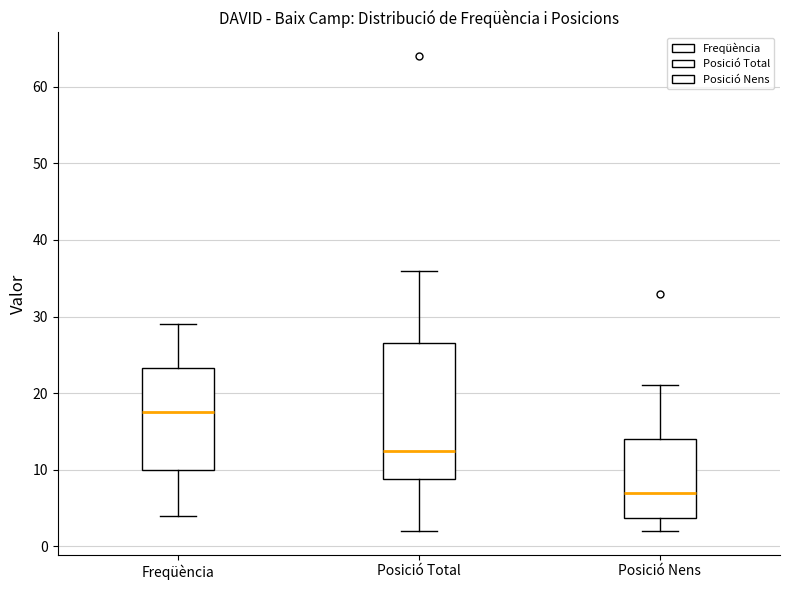

Where does the upper whisker of the box for Posició Total end on the y-axis? The values are not printed on the chart, so give them approximately, as read against the axis.

36